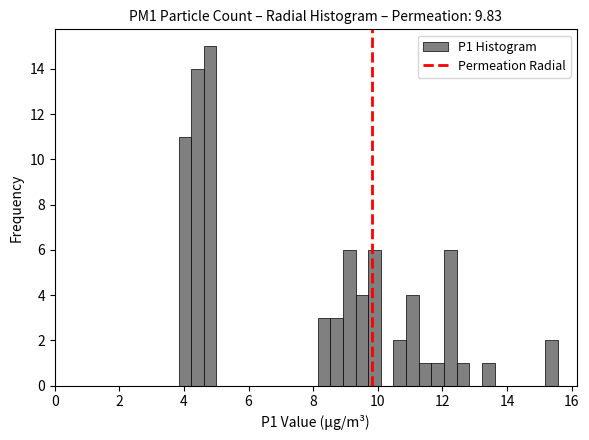

Read against the x-axis, roughly where is the centre of the tallest bar?

4.8